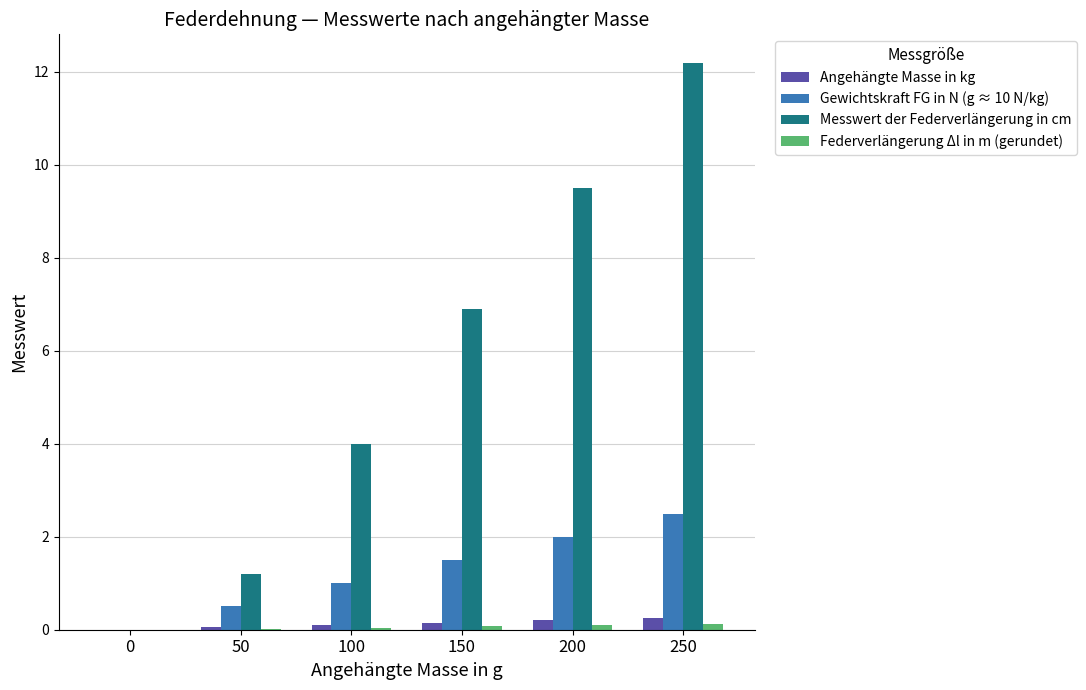

What is the sum of all Angehängte Masse in kg values?

0.8